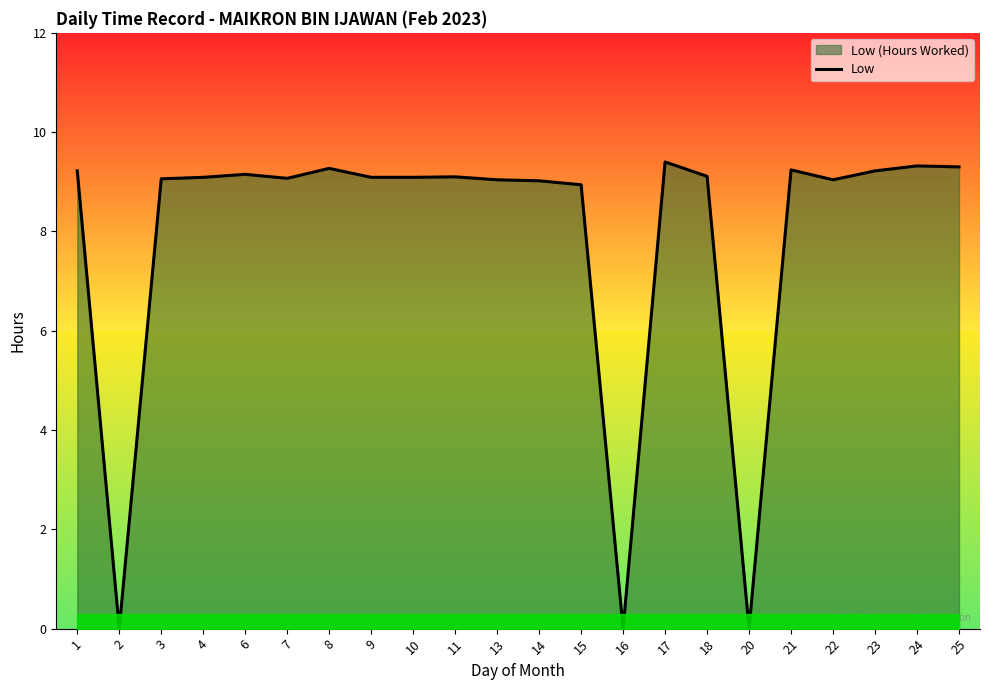

Is it true that the value at 20 is -4.1?

False